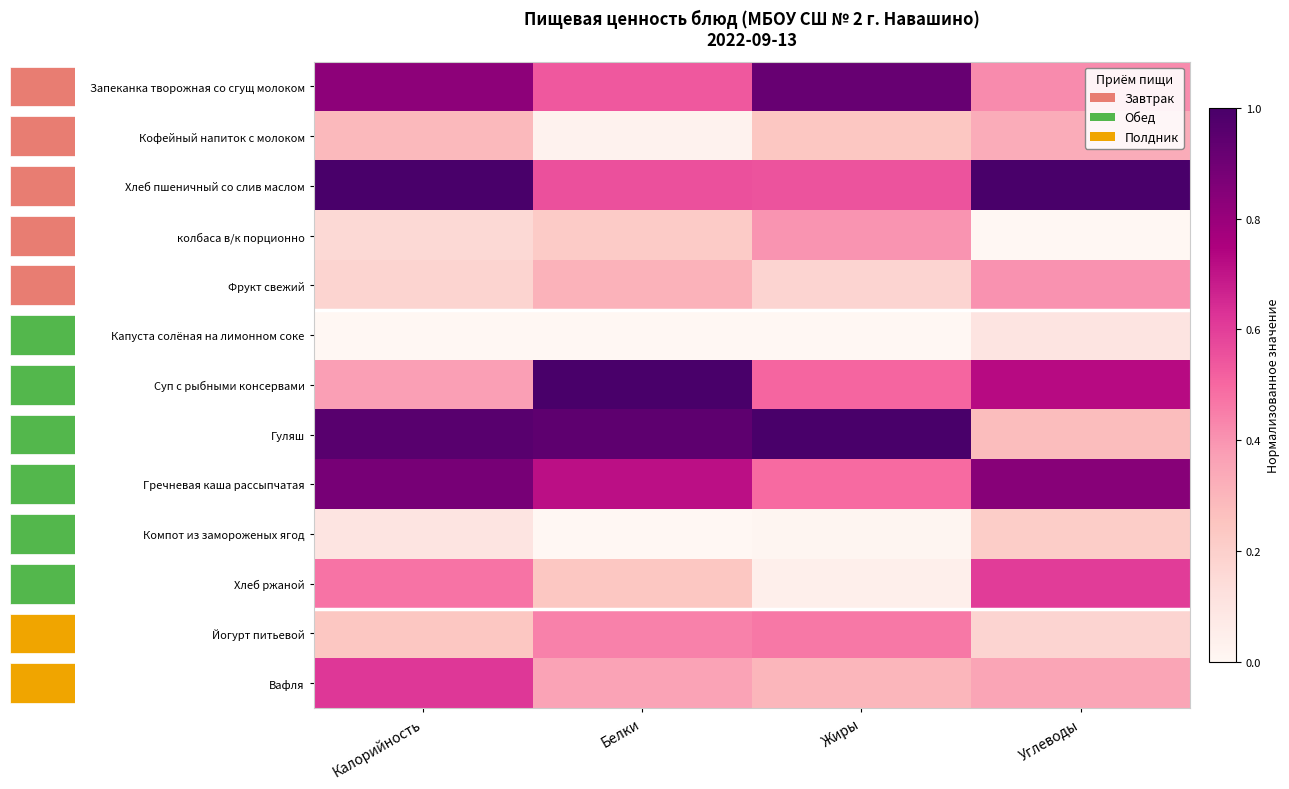

Read the Гречневая каша рассыпчатая value at Белки.

0.7